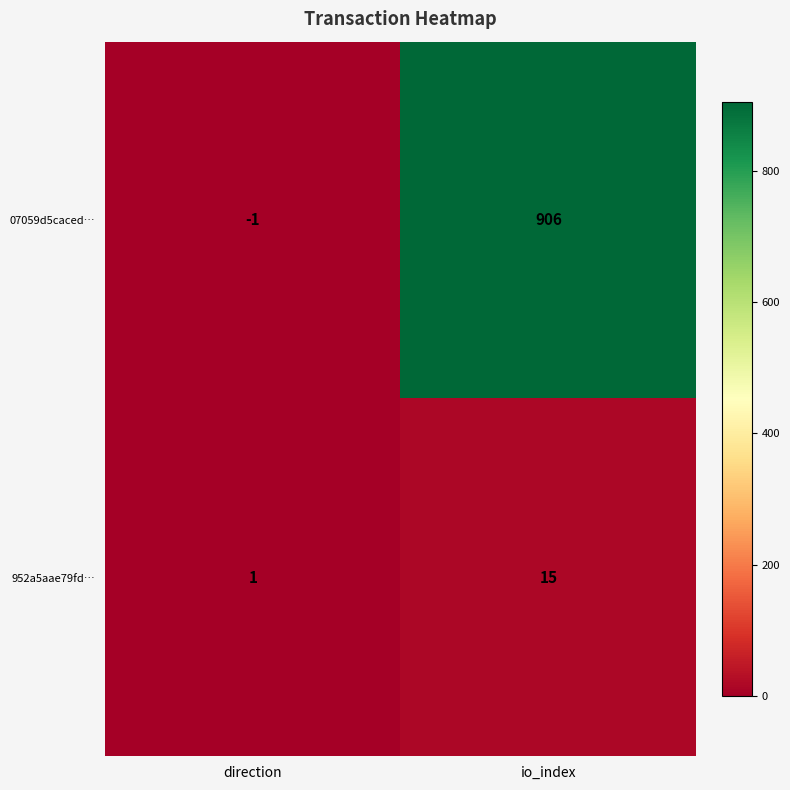

Which series has the largest range (max minus min)?

07059d5caced…